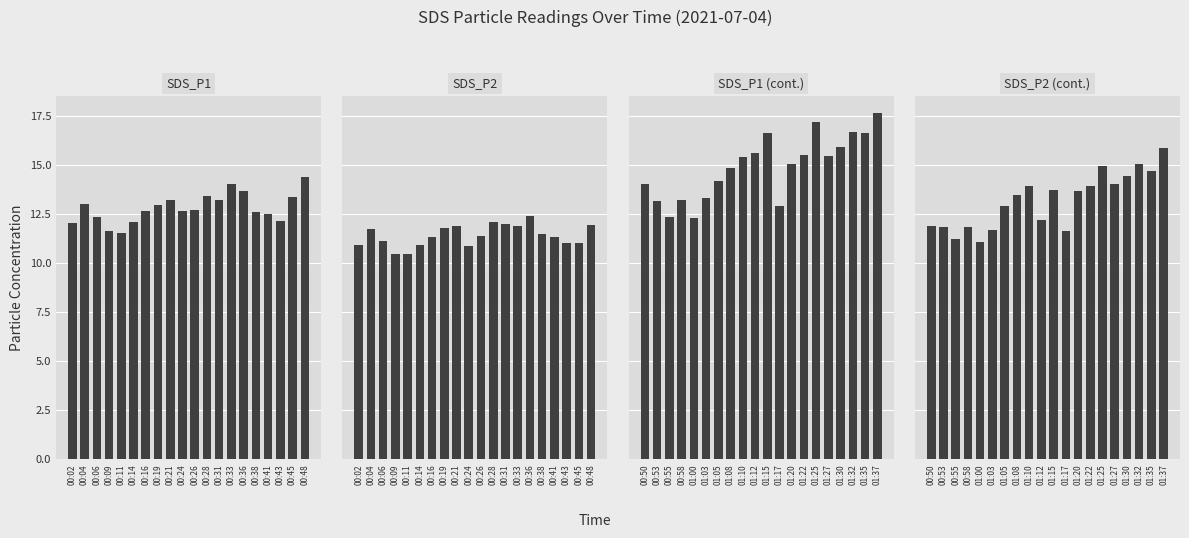

How many groups of bars are there?

20